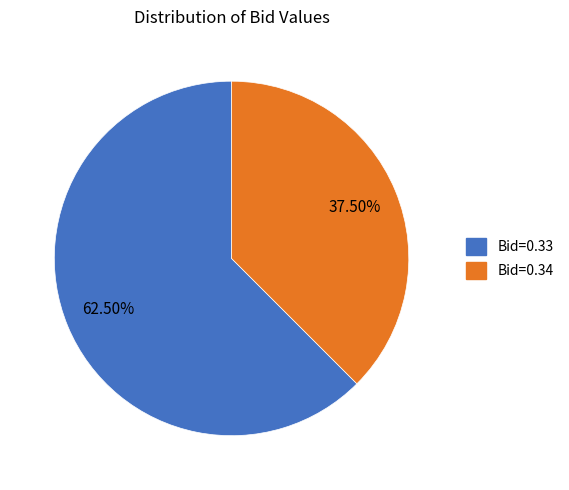

To the nearest percent, what is the average slice percentage?

50%